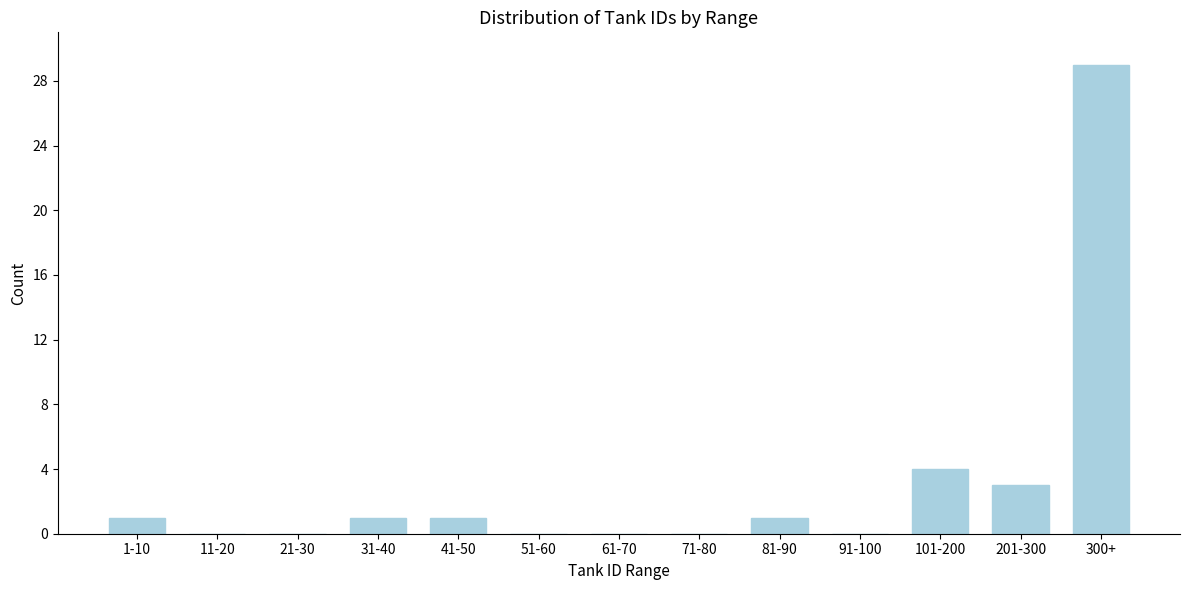

Reading left to right, what are all the values shown in this chart?

1-10=1	11-20=0	21-30=0	31-40=1	41-50=1	51-60=0	61-70=0	71-80=0	81-90=1	91-100=0	101-200=4	201-300=3	300+=29